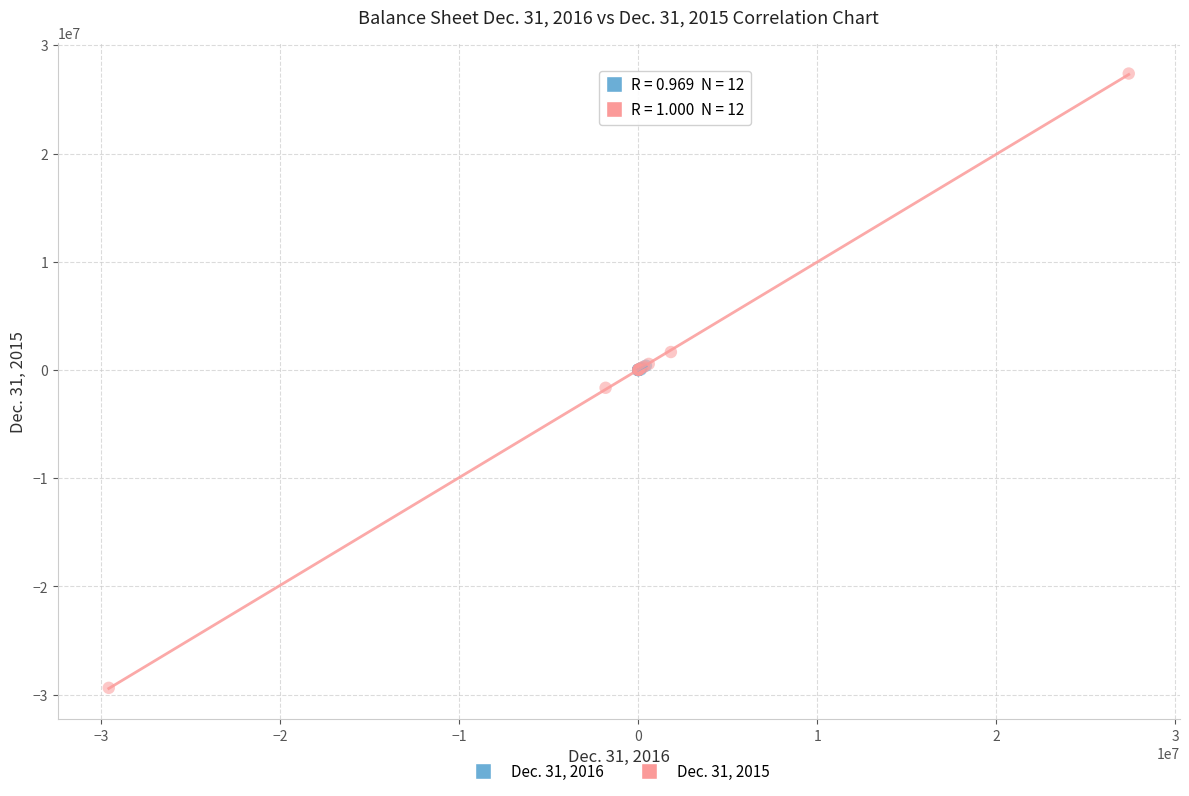

Which series has the widest spread of Y values?

Dec. 31, 2015